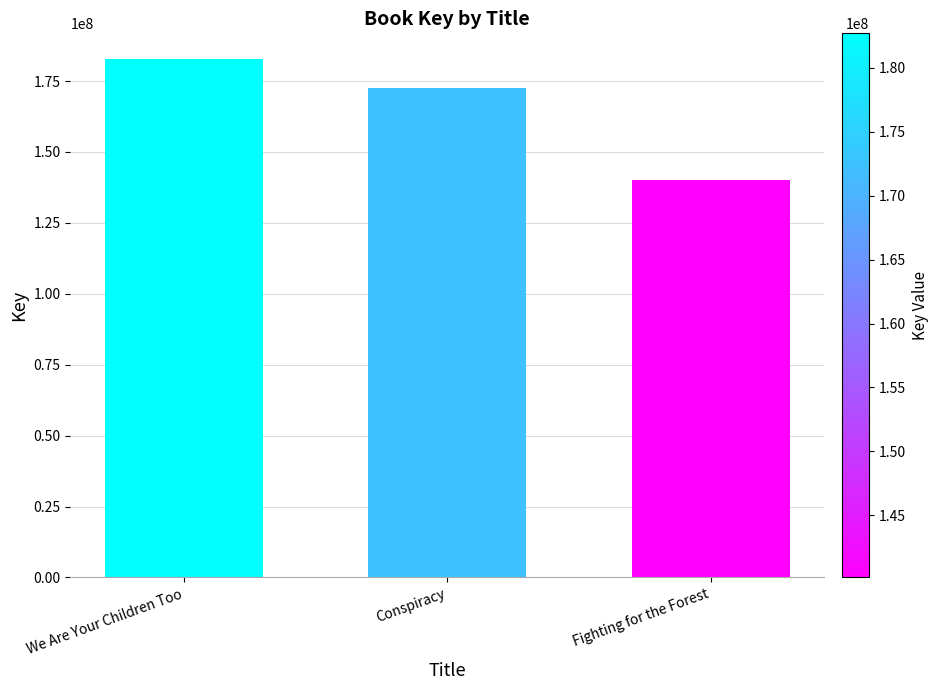

Reading left to right, transcribe all the data shown in this chart.

We Are Your Children Too=182691926	Conspiracy=172430483	Fighting for the Forest=140145620